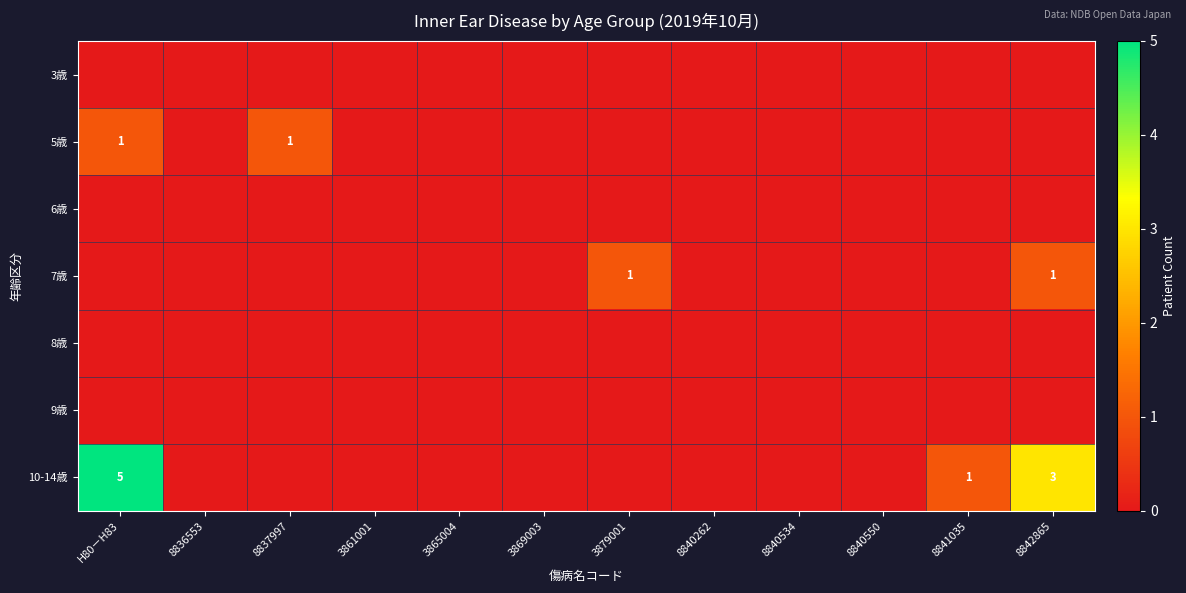

True or false: 5歳 has a value of 2 at 8837997.

False